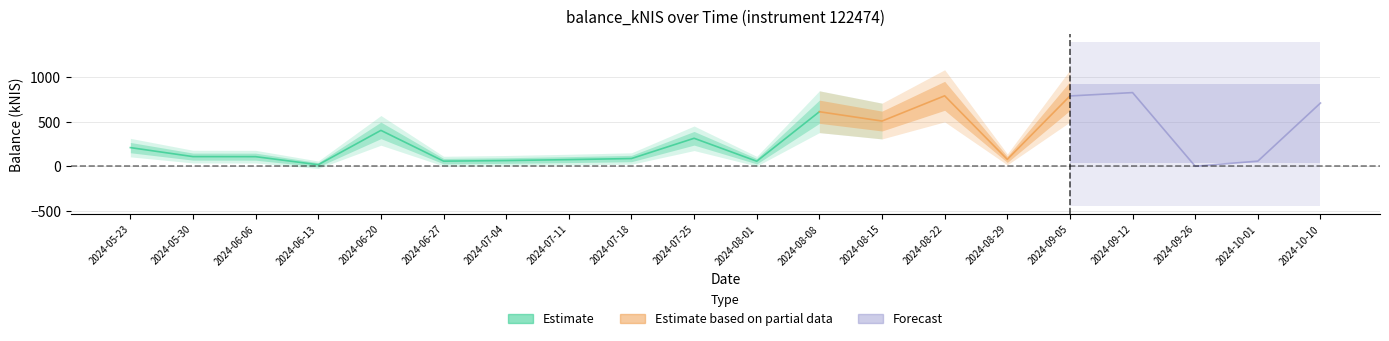

What is the smallest value displayed?

0.1